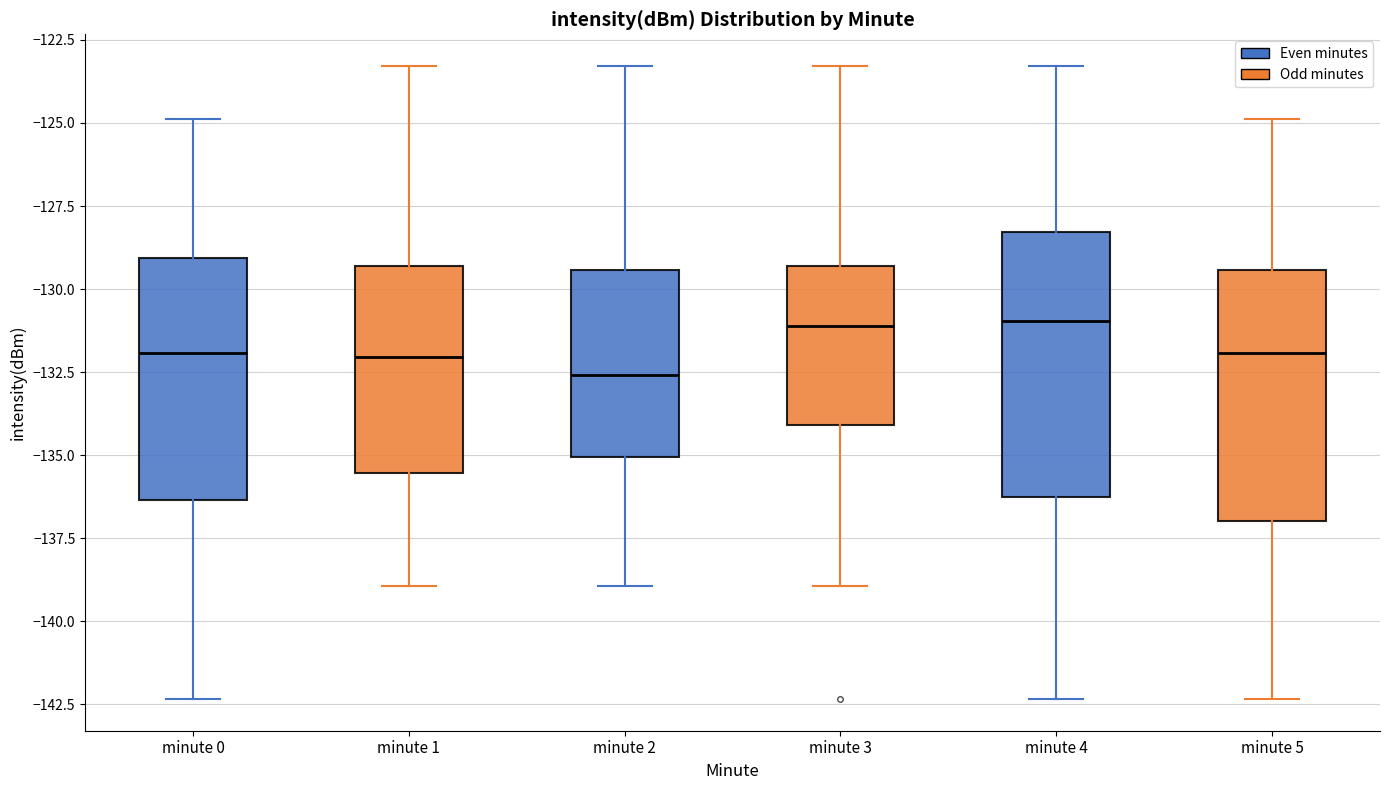

Reading left to right, transcribe this box plot: for each box, give where its median line is, the range the box spans, and where its two whiskers end, as read against the y-axis. The values are not printed on the chart, so give them approximately, as read against the axis.

minute 0: median -132.0, box -136.5 to -129.0, whiskers -142.5 to -125.0
minute 1: median -132.0, box -135.5 to -129.5, whiskers -139.0 to -123.5
minute 2: median -132.5, box -135.0 to -129.5, whiskers -139.0 to -123.5
minute 3: median -131.0, box -134.0 to -129.5, whiskers -139.0 to -123.5
minute 4: median -131.0, box -136.5 to -128.5, whiskers -142.5 to -123.5
minute 5: median -132.0, box -137.0 to -129.5, whiskers -142.5 to -125.0